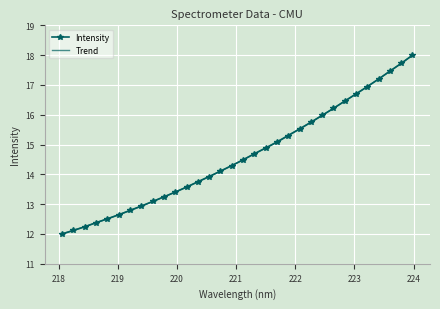

What is the highest value of the Intensity series?

18.0